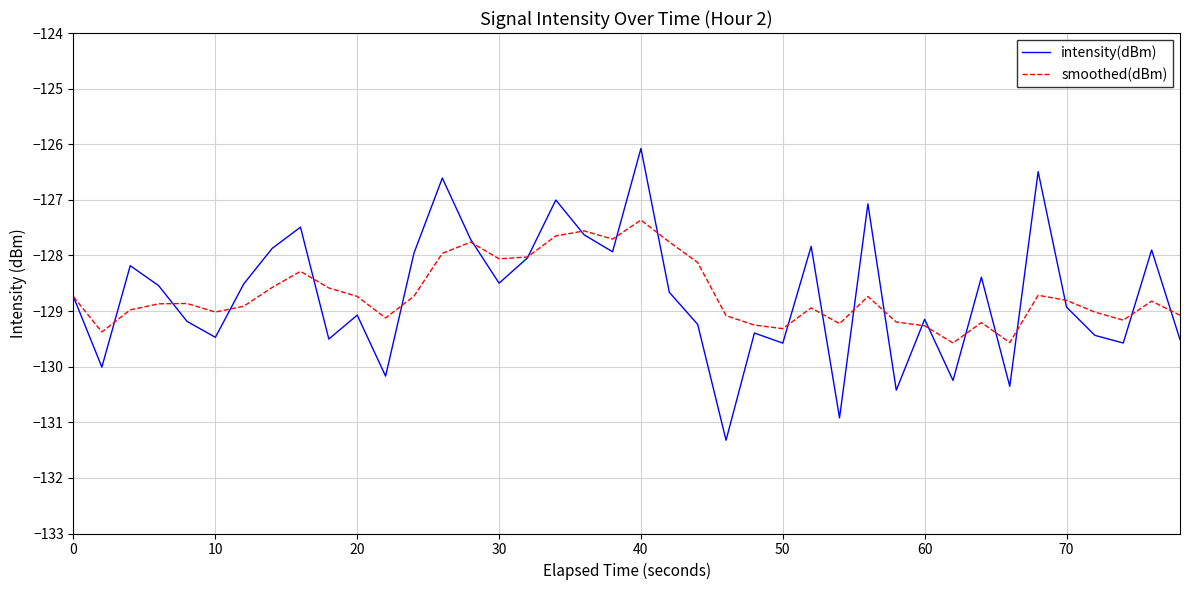

After their last crossing, which series has the higher values: intensity(dBm) or smoothed(dBm)?

smoothed(dBm)